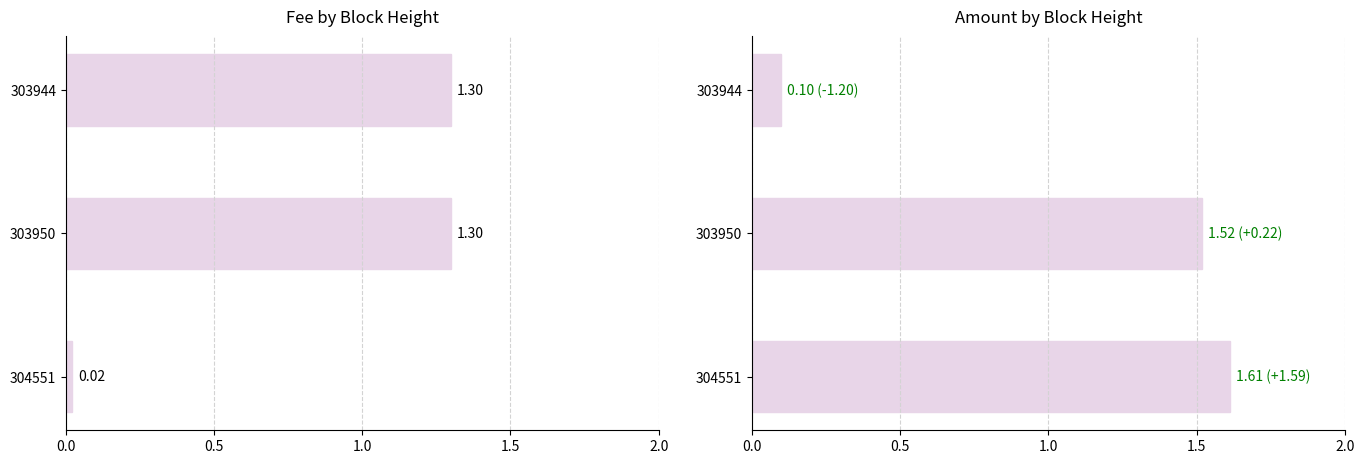

At 303950, list the series in order from largest to smallest.

Amount (÷1000), Fee